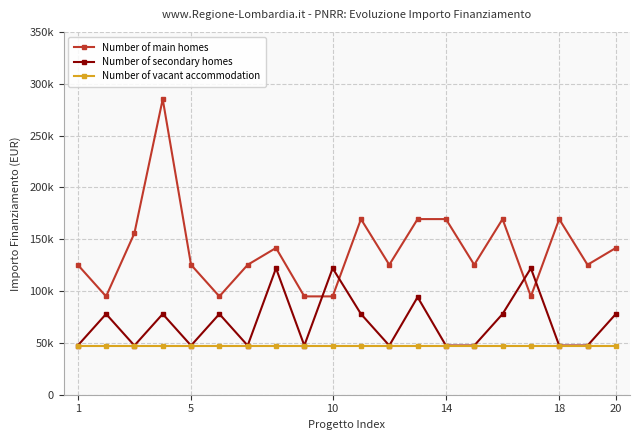

Rank the series by their average value, from highest to lowest.

Number of main homes, Number of secondary homes, Number of vacant accommodation